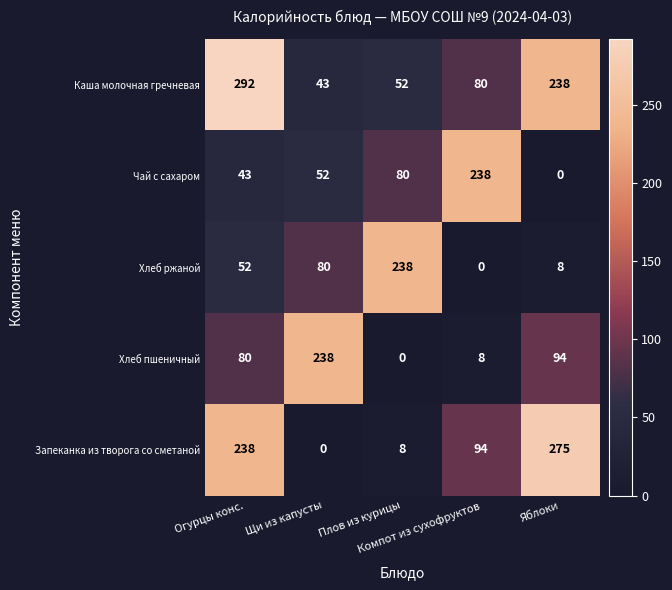

Rank the series at Плов из курицы from highest to lowest value.

Хлеб ржаной, Чай с сахаром, Каша молочная гречневая, Запеканка из творога со сметаной, Хлеб пшеничный